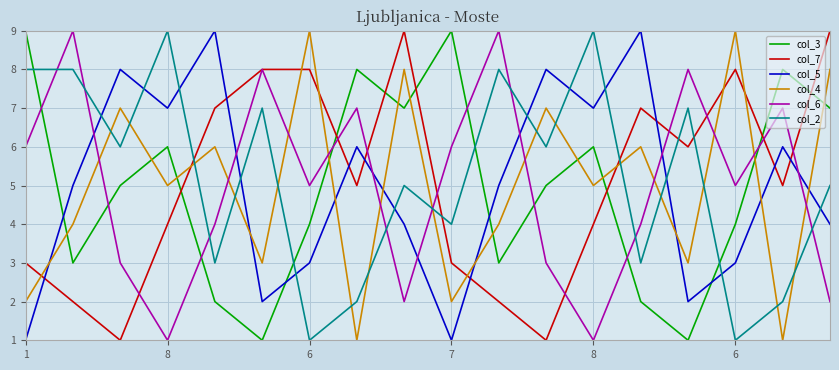

What is the greatest value displayed?

9